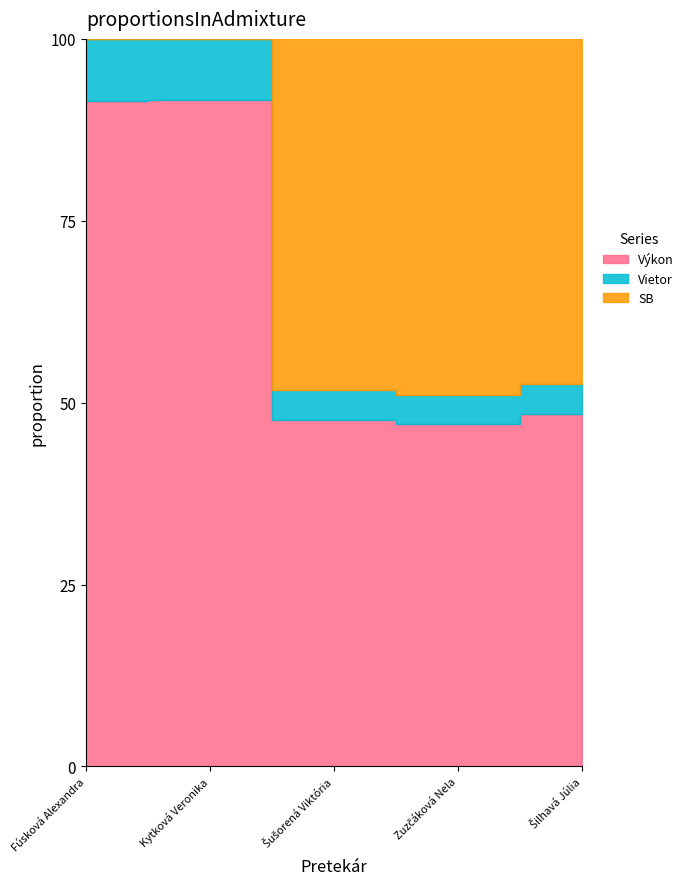

Reading left to right, list all the values displayed in this chart.

Výkon: Fúsková Alexandra=9.6	Kytková Veronika=9.8	Šušorená Viktória=10.5	Zuzčáková Nela=10.5	Šilhavá Júlia=10.6
Vietor: Fúsková Alexandra=0.9	Kytková Veronika=0.9	Šušorená Viktória=0.9	Zuzčáková Nela=0.9	Šilhavá Júlia=0.9
SB: Fúsková Alexandra=0.0	Kytková Veronika=0.0	Šušorená Viktória=10.7	Zuzčáková Nela=10.9	Šilhavá Júlia=10.4